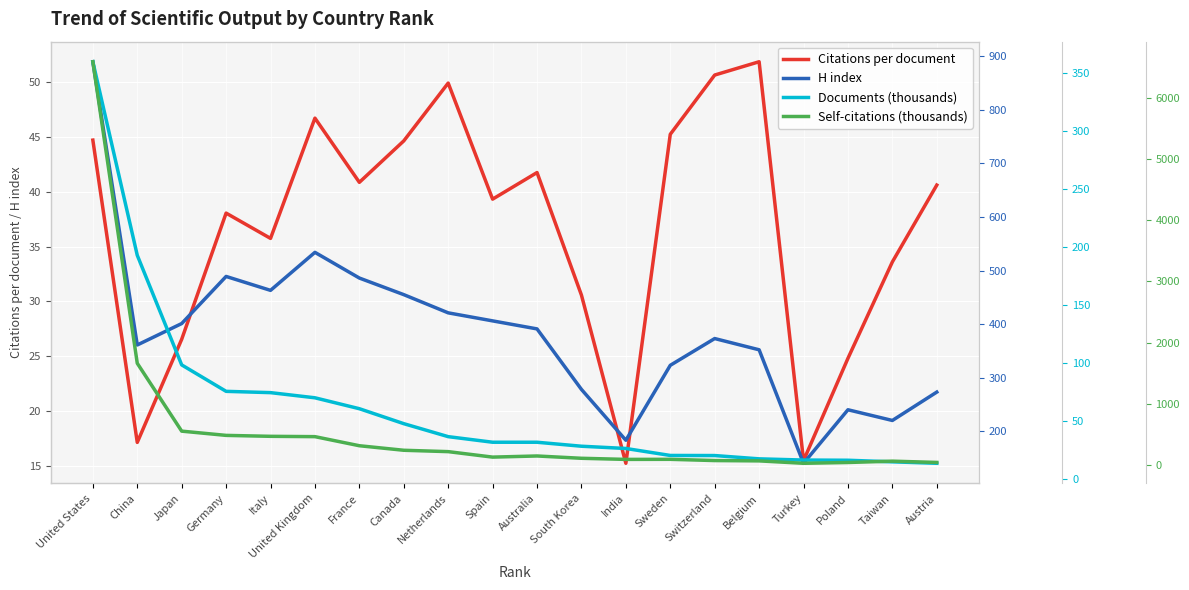

At which label is Citations per document closest to 33?

Taiwan